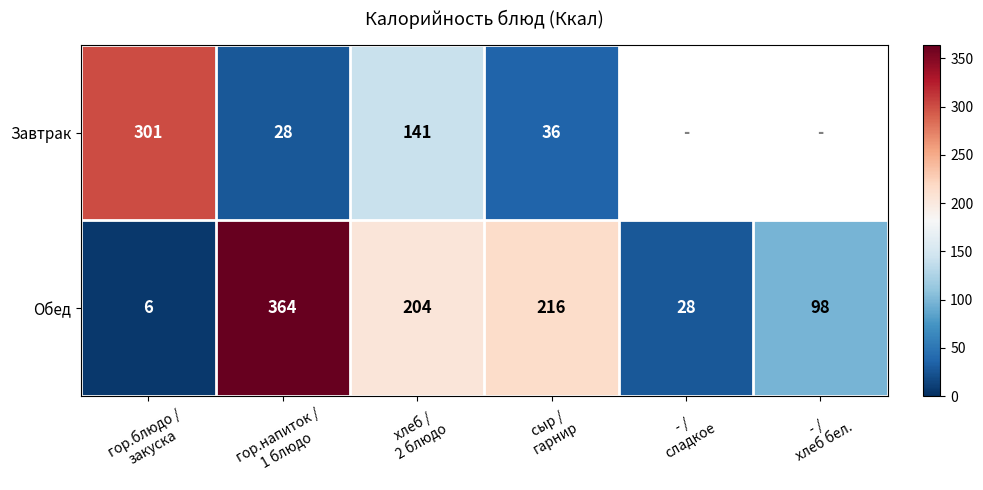

What is the difference between the second highest and second lowest values in the Обед series?

188